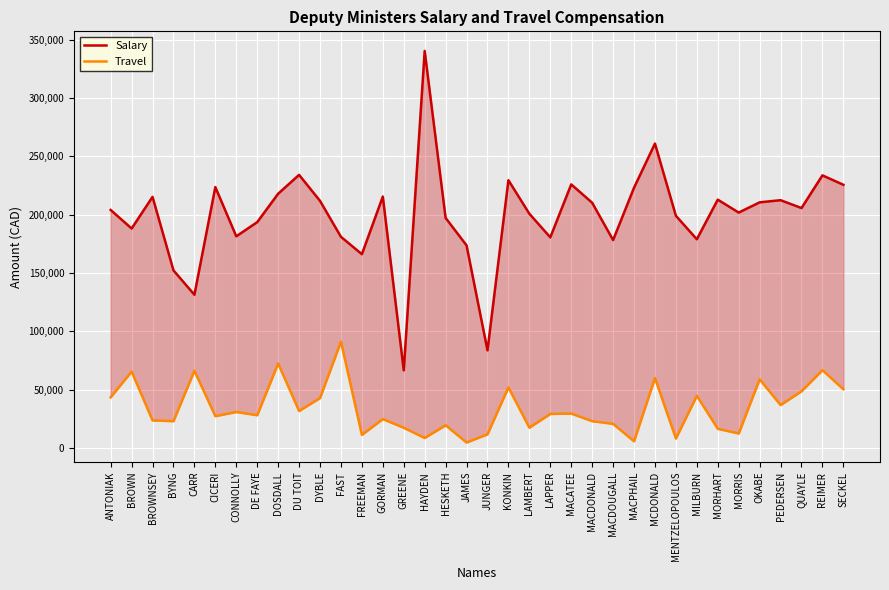

How many categories are shown in the chart?

36